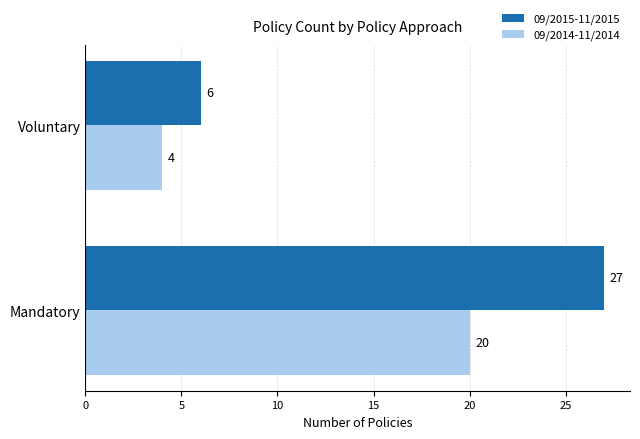

What is the difference between the maximum and minimum values in the 09/2014-11/2014 series?

16